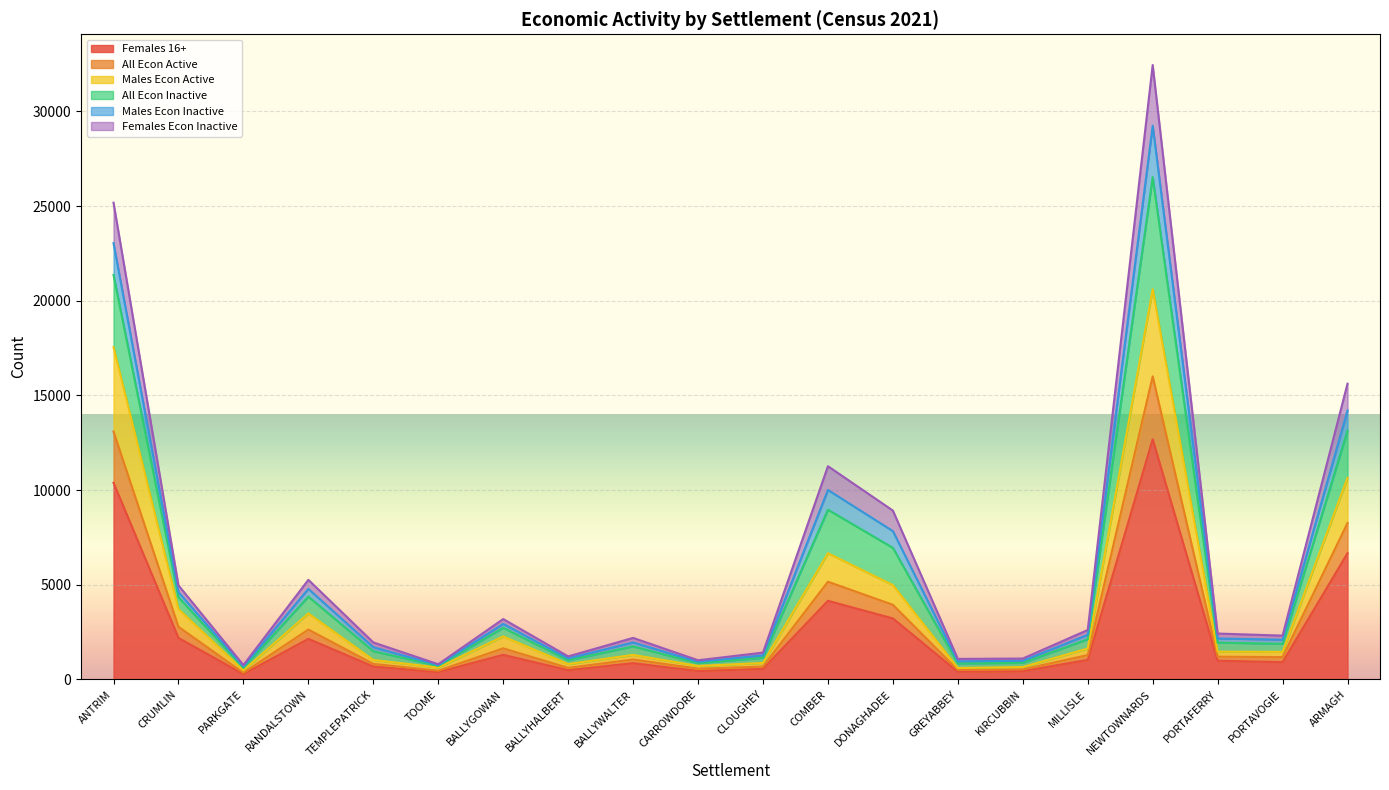

Is the value of Females 16+ at BALLYHALBERT greater than the value of All Econ Active at RANDALSTOWN?

No